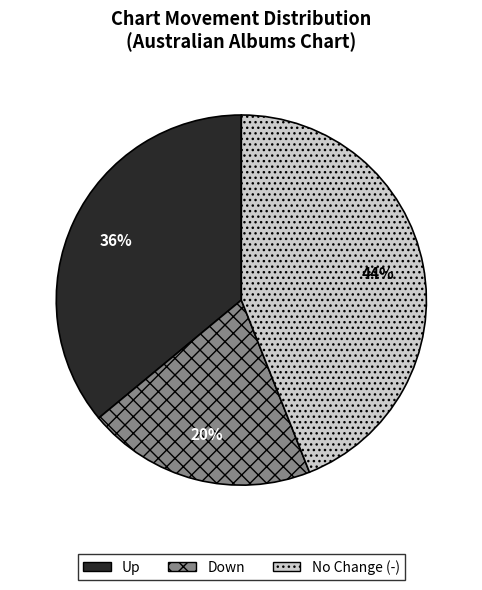

Does any single category account for the majority?

No